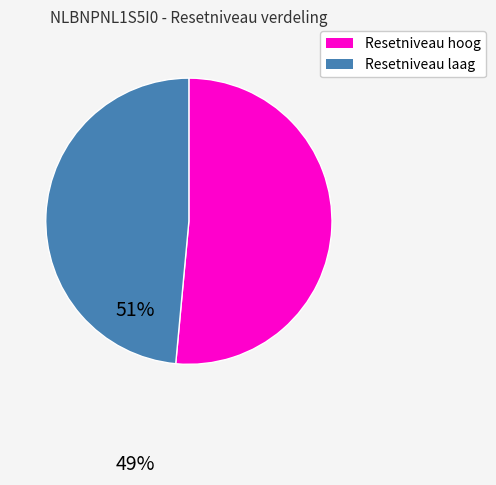

Which category has the biggest portion of the pie?

Resetniveau hoog